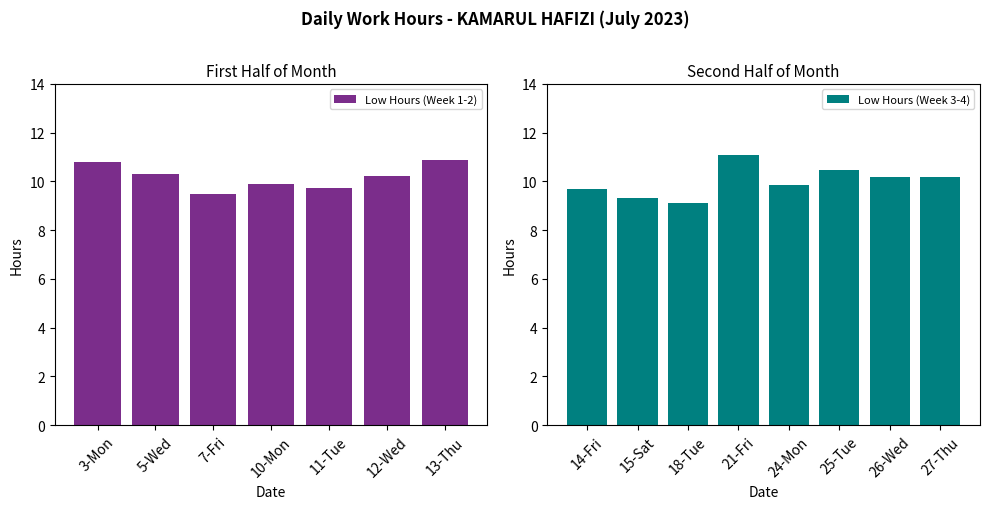

Rank the categories by value from highest to lowest.

21-Fri, 13-Thu, 3-Mon, 25-Tue, 5-Wed, 12-Wed, 27-Thu, 26-Wed, 10-Mon, 24-Mon, 11-Tue, 14-Fri, 7-Fri, 15-Sat, 18-Tue